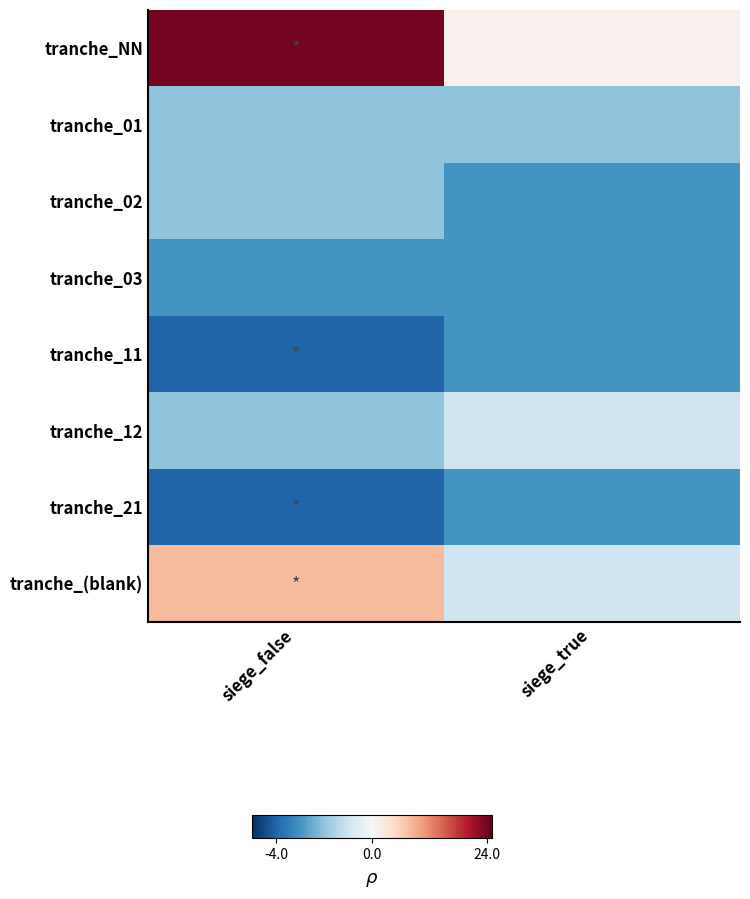

Reading right to left, what are all the values shown in this chart?

tranche_NN: siege_true=1	siege_false=24
tranche_01: siege_true=-2	siege_false=-2
tranche_02: siege_true=-3	siege_false=-2
tranche_03: siege_true=-3	siege_false=-3
tranche_11: siege_true=-3	siege_false=-4
tranche_12: siege_true=-1	siege_false=-2
tranche_21: siege_true=-3	siege_false=-4
tranche_(blank): siege_true=-1	siege_false=8